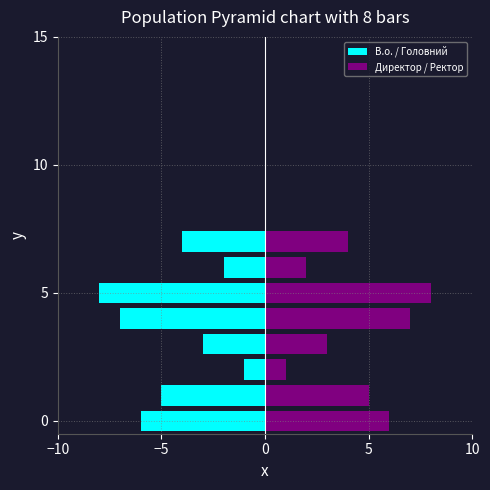

What is the label of the 6th bar from the left?

5